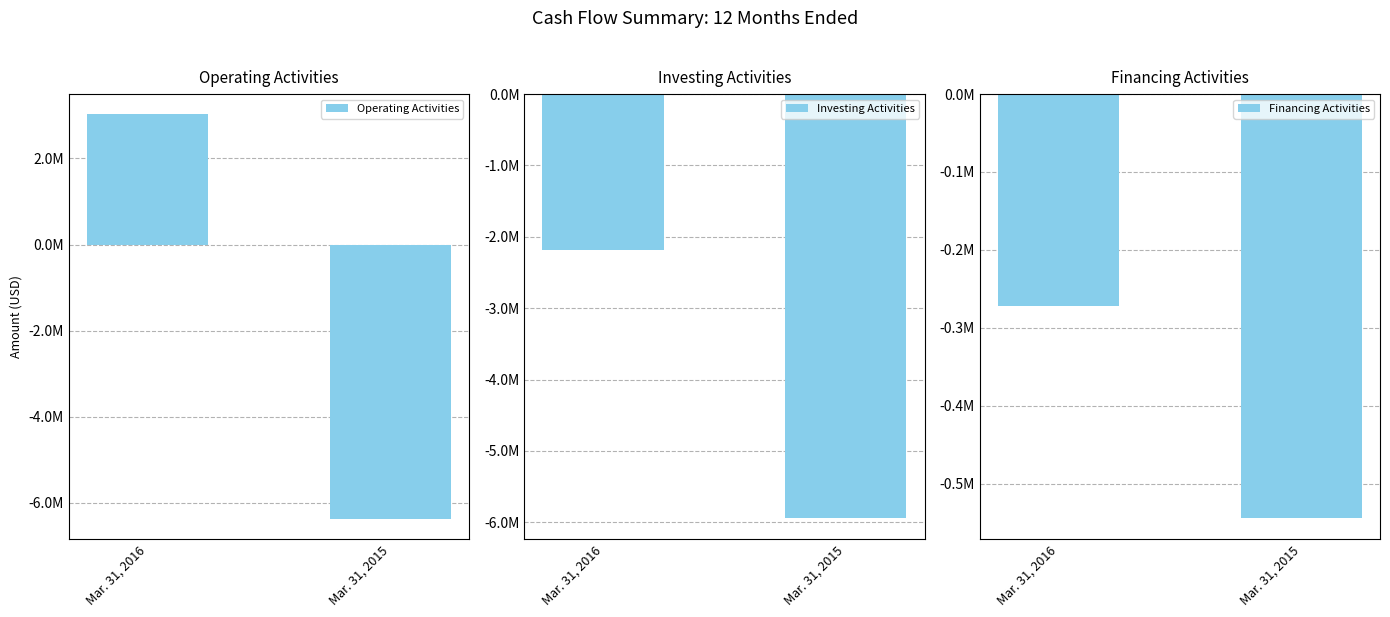

What is the maximum value shown in the chart?

3026465